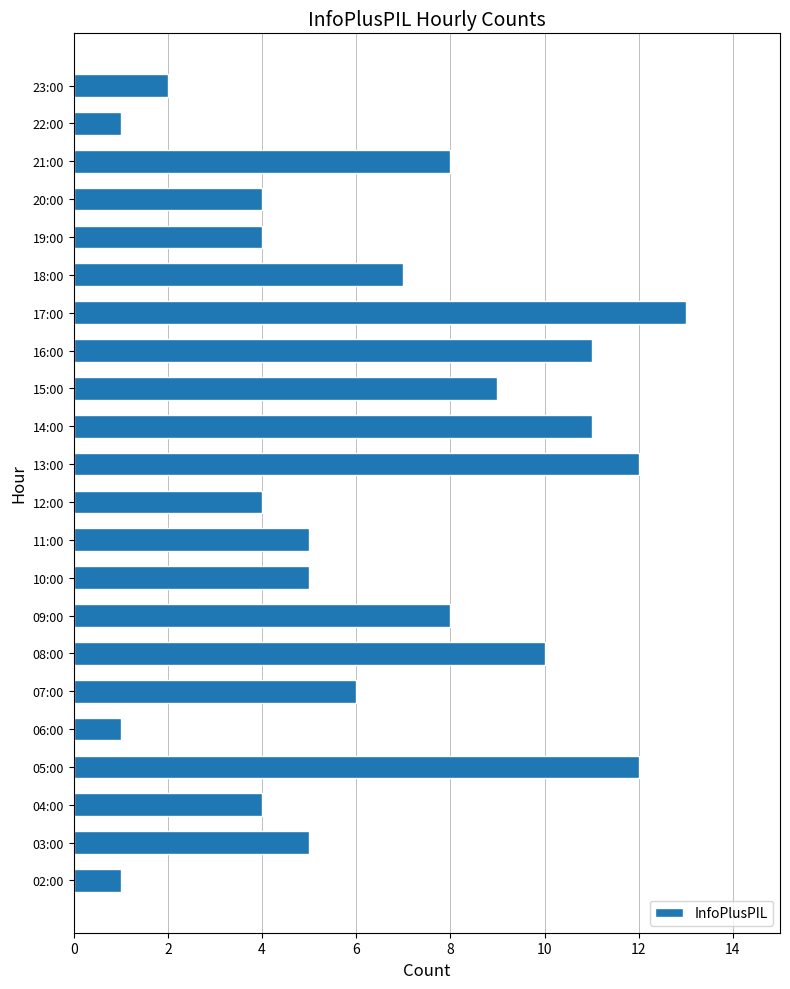

Which has a higher value, 10:00 or 20:00?

10:00